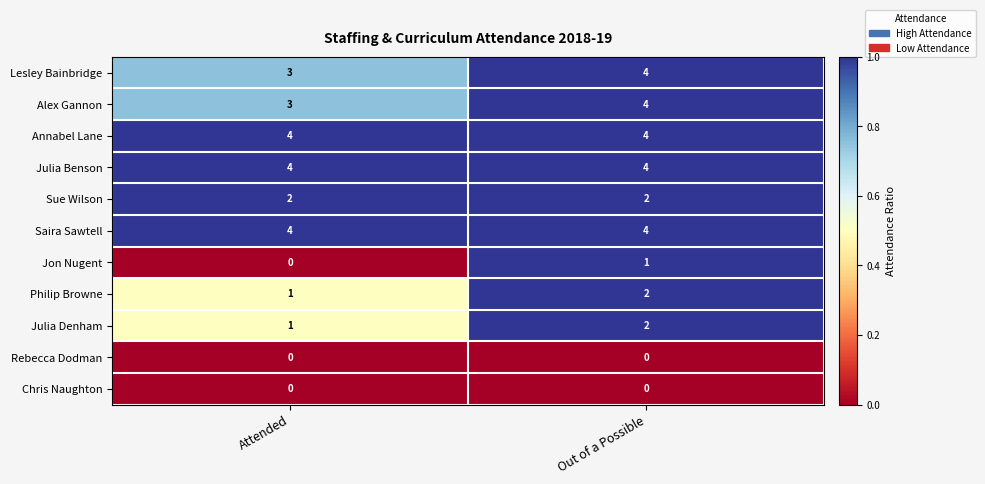

Is the value of Julia Denham at Out of a Possible greater than the value of Annabel Lane at Out of a Possible?

No